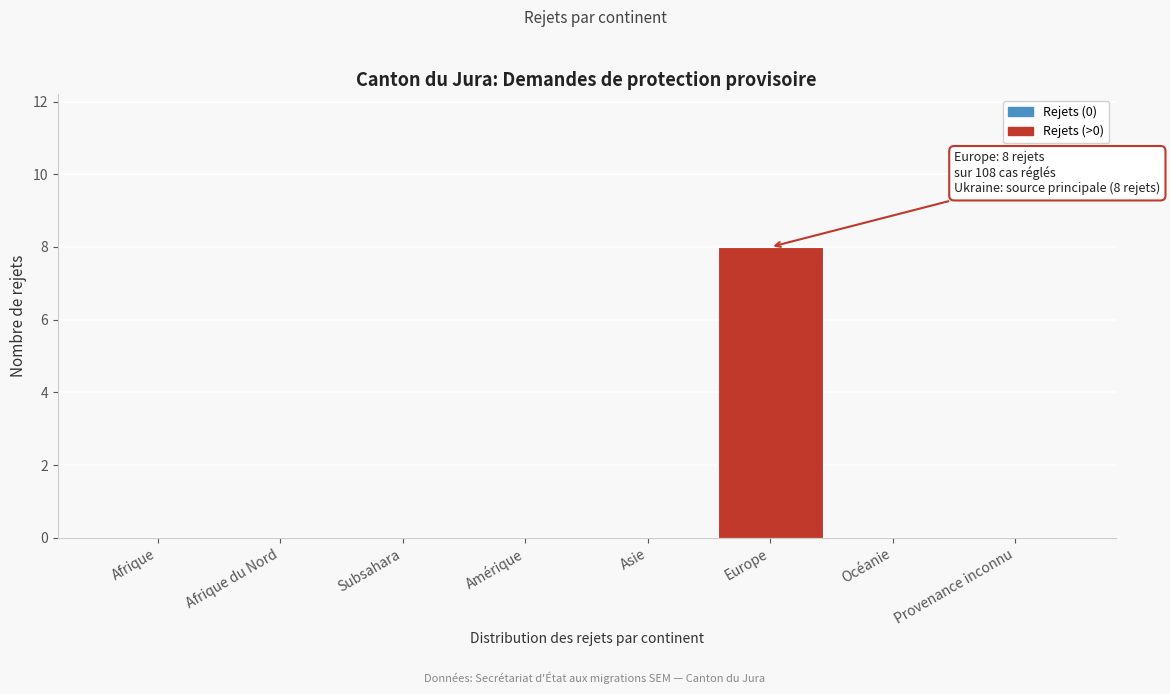

Reading left to right, extract all data points from this chart.

Afrique=0	Afrique du Nord=0	Subsahara=0	Amérique=0	Asie=0	Europe=8	Océanie=0	Provenance inconnu=0